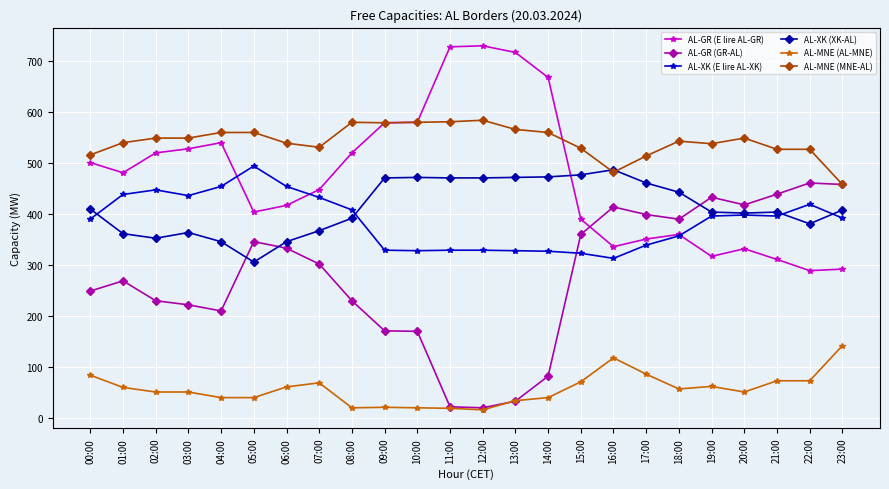

Is the value of AL-XK (XK-AL) at 04:00 greater than the value of AL-GR (GR-AL) at 13:00?

Yes